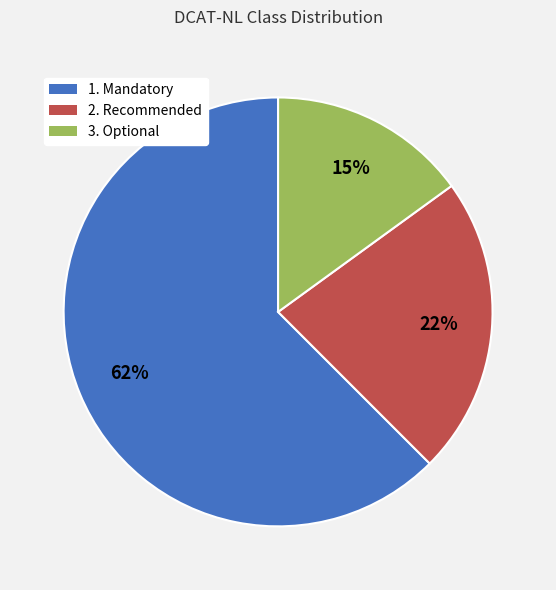

How many slices are in this pie chart?

3